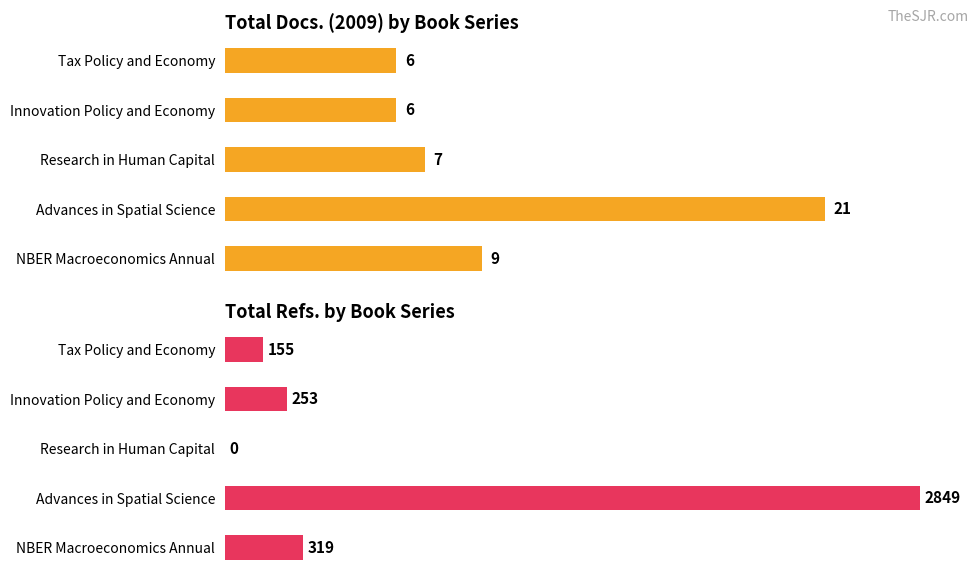

List the series in order of their overall mean, highest first.

Total Refs., Total Docs. (2009)